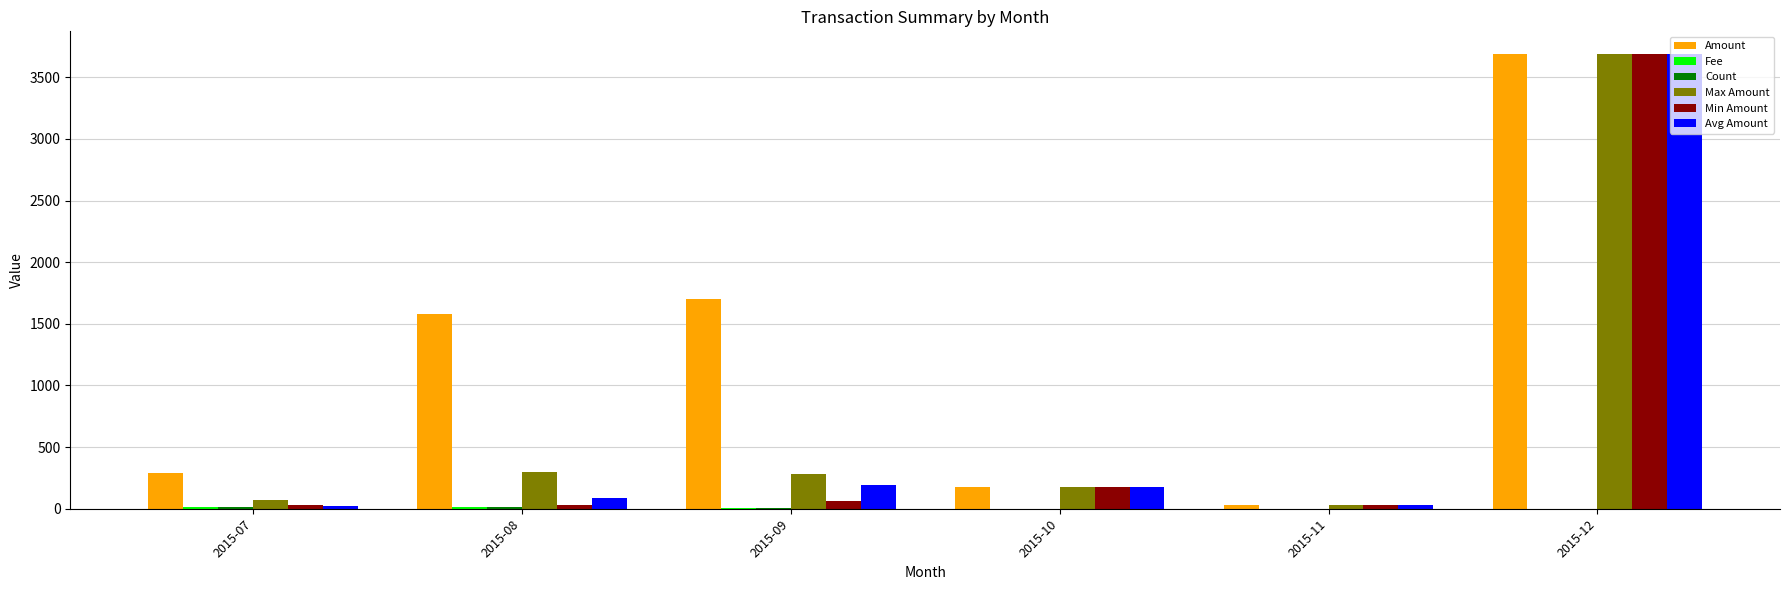

The value of Min Amount at 2015-12 is 3688.0. True or false?

True